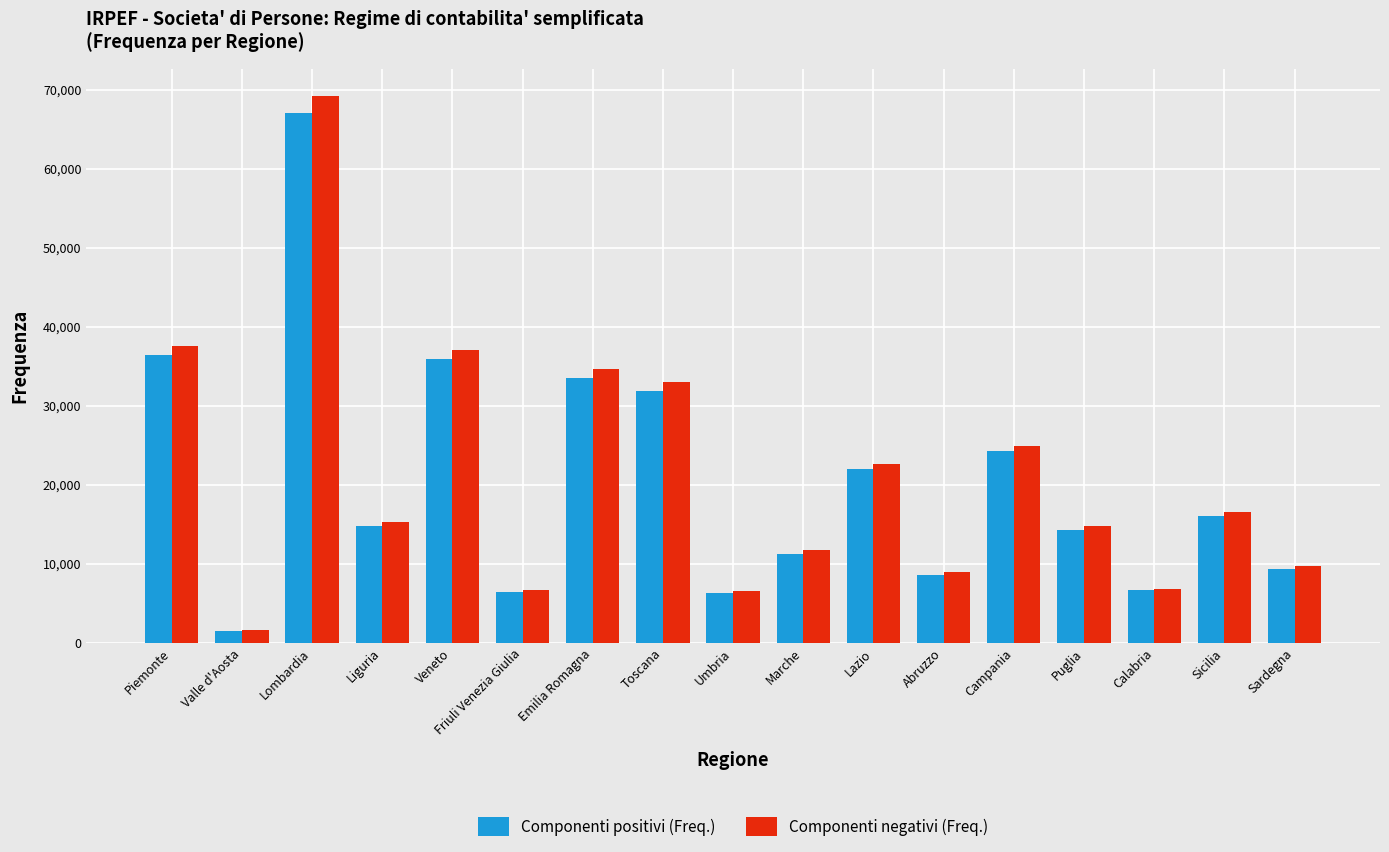

At which label does Componenti negativi (Freq.) first exceed 15316?

Piemonte